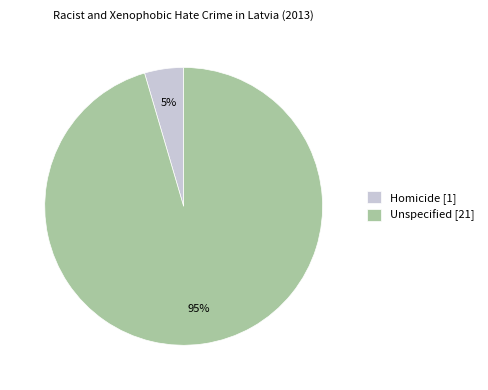

Which category has the smallest portion of the pie?

Homicide